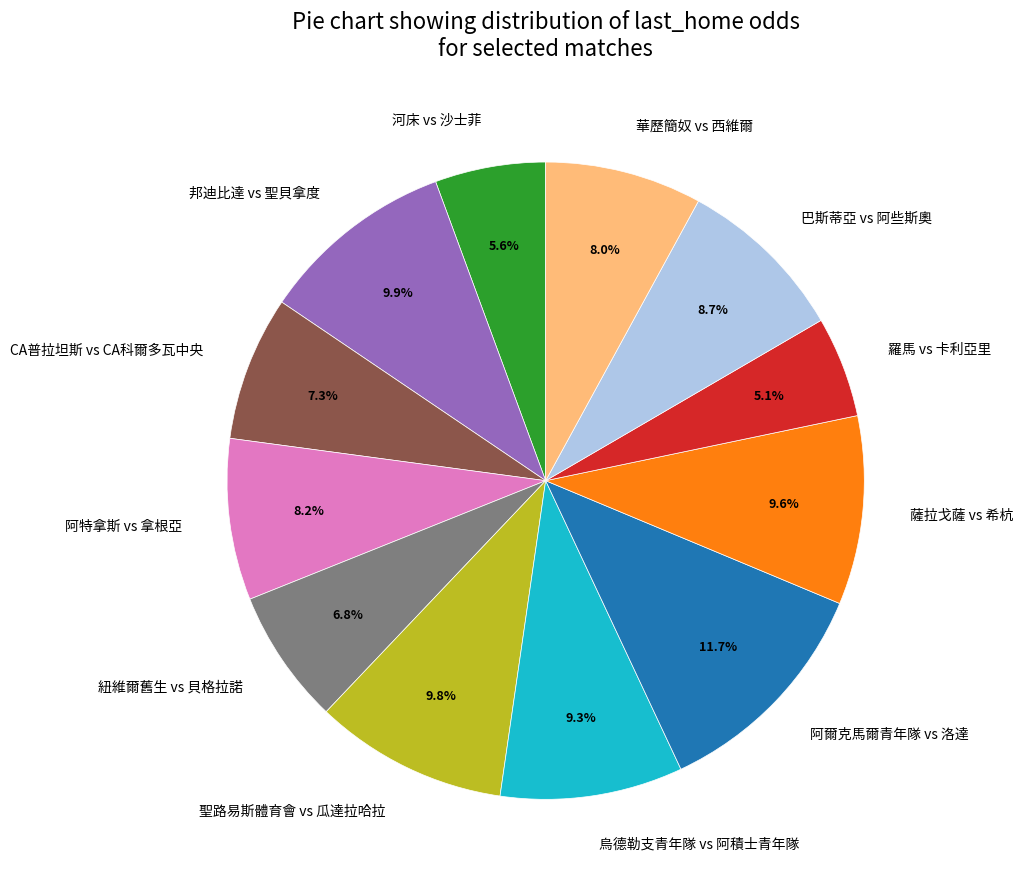

To the nearest percent, what is the combined percentage of 華歷簡奴 vs 西維爾 and 薩拉戈薩 vs 希杭?

18%